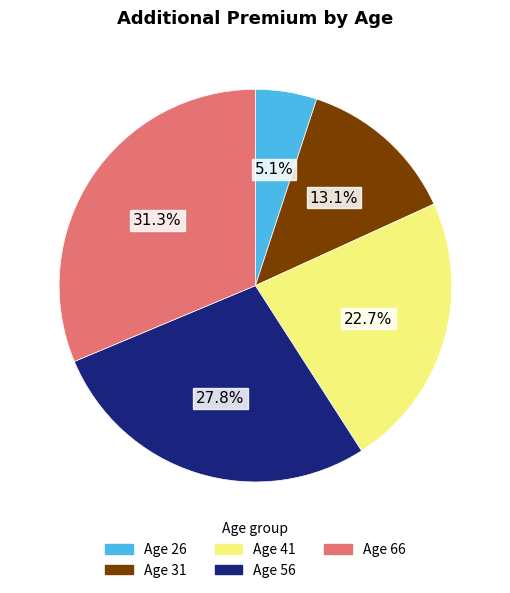

Does any single category account for the majority?

No